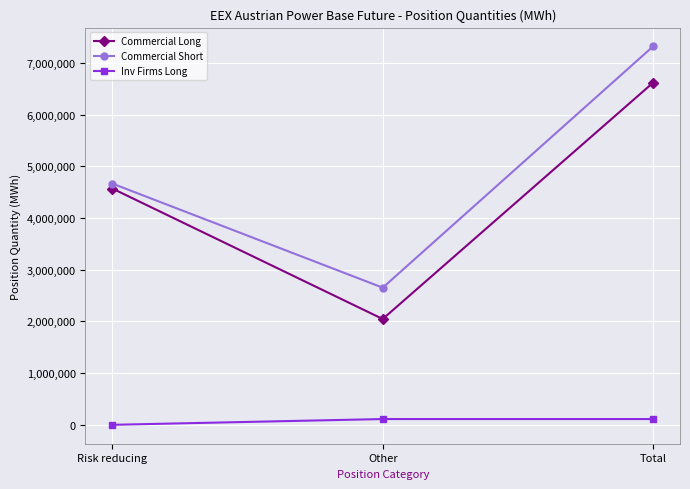

What are all the series names shown in the legend?

Commercial Long, Commercial Short, Inv Firms Long